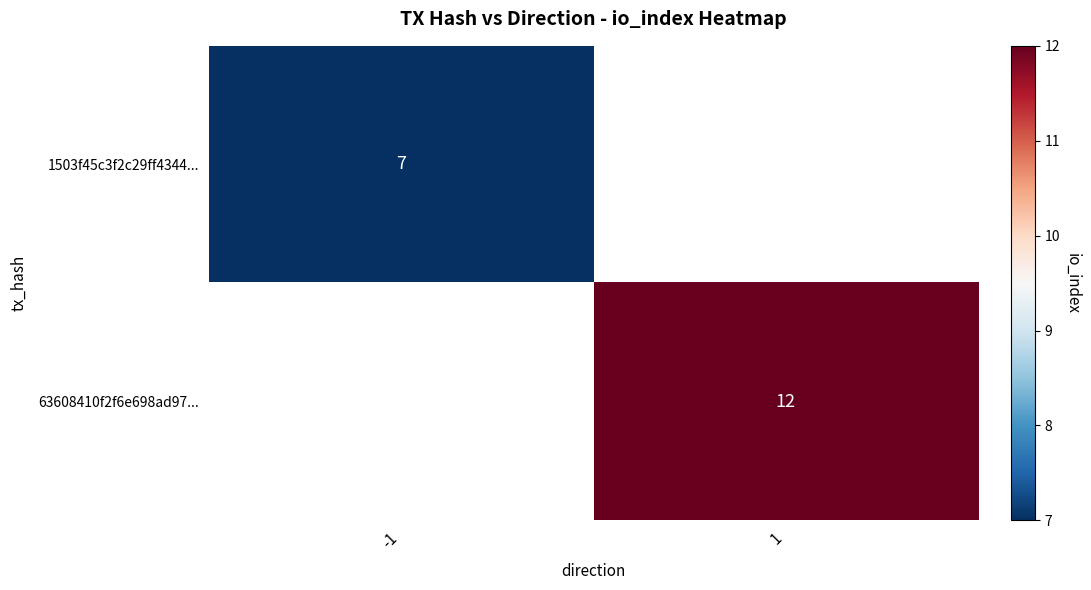

Between -1 and 1, which is larger?

1